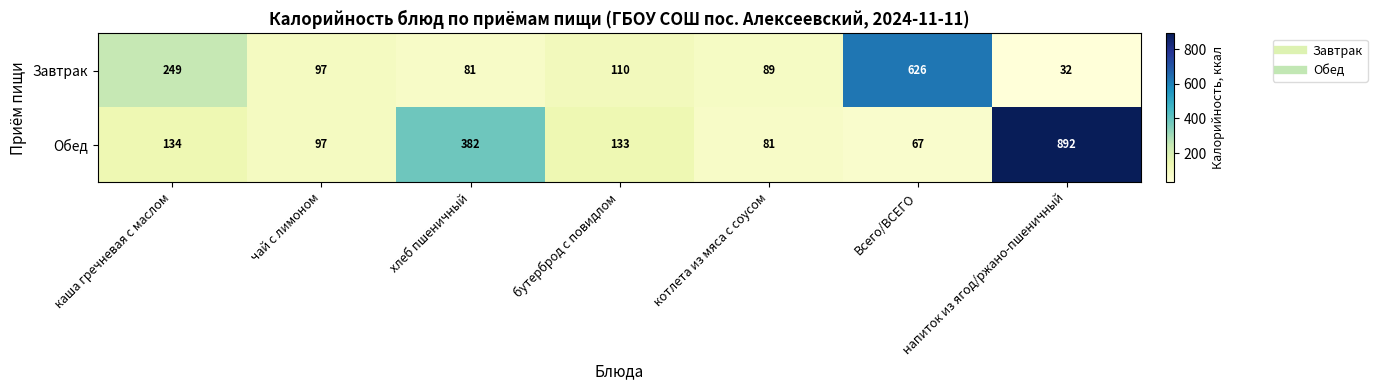

List the series in order of their peak value, lowest first.

Завтрак, Обед